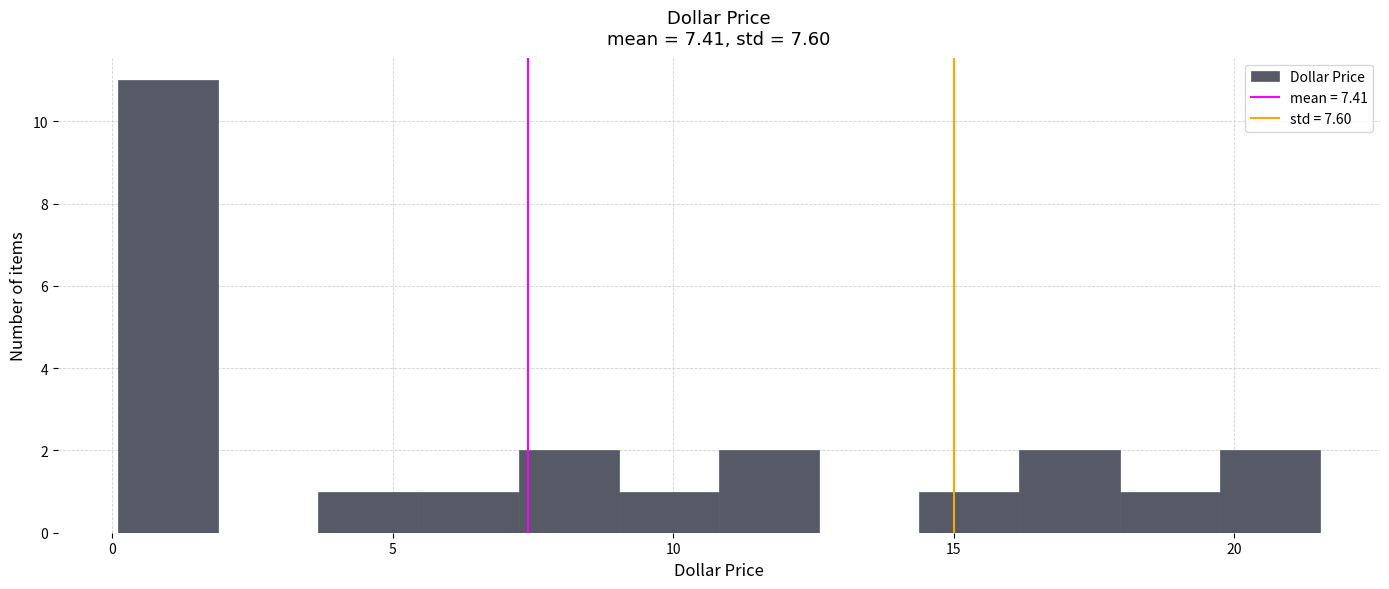

Read against the x-axis, roughly where is the centre of the tallest bar?

1.0